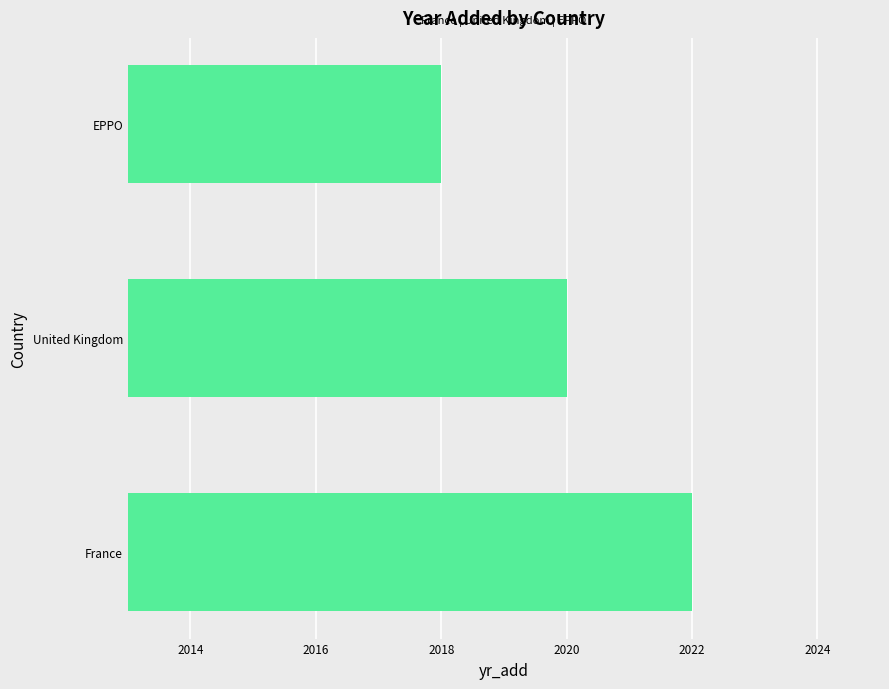

Is it true that the value at EPPO is 691?

False